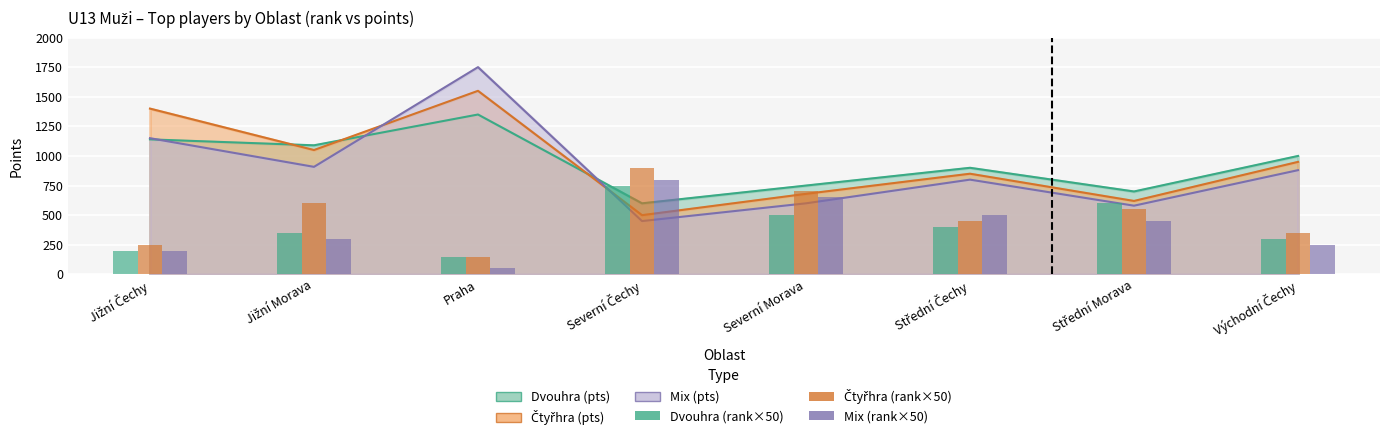

Is the value of Mix (rank) at Střední Čechy greater than the value of Dvouhra (rank) at Praha?

Yes